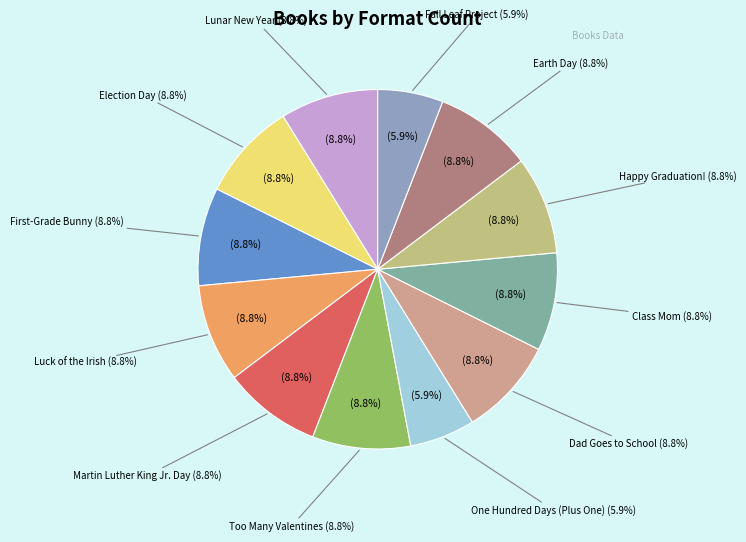

What percentage is NOT represented by Luck of the Irish?

91.2%